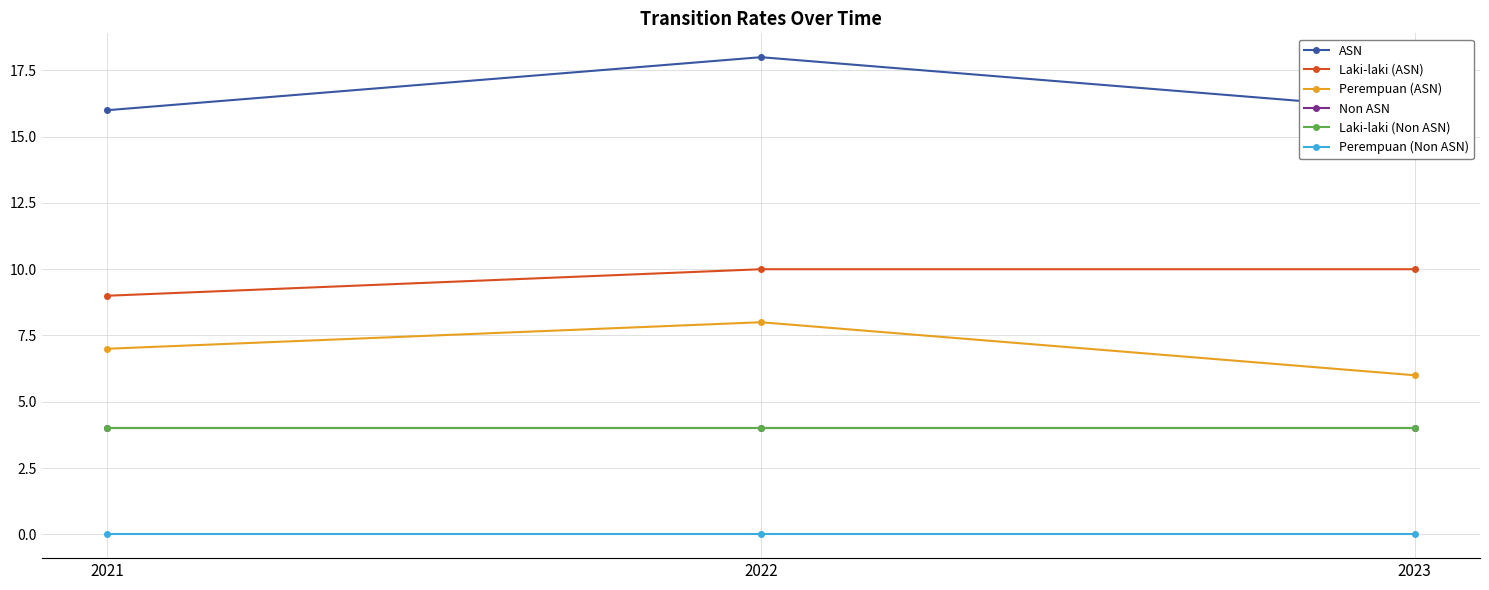

Does the chart have visible grid lines?

Yes